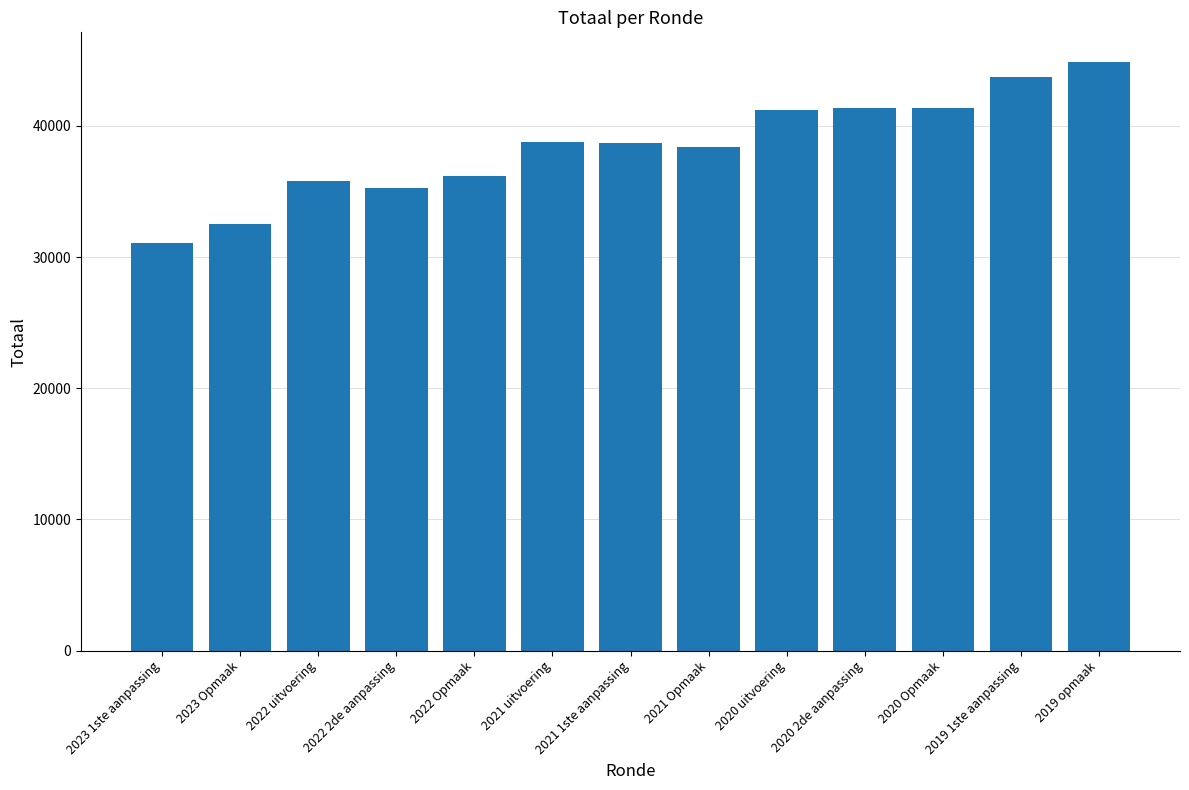

Read the value at 2021 Opmaak.

38383